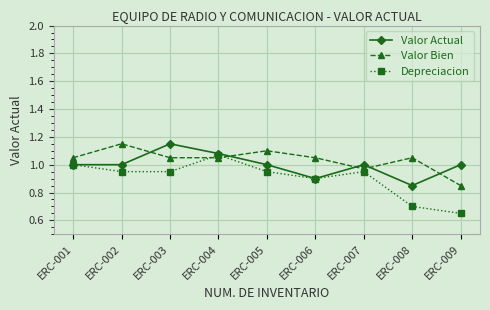

What is the sum of the Valor Bien values at ERC-008 and ERC-002?

2.2